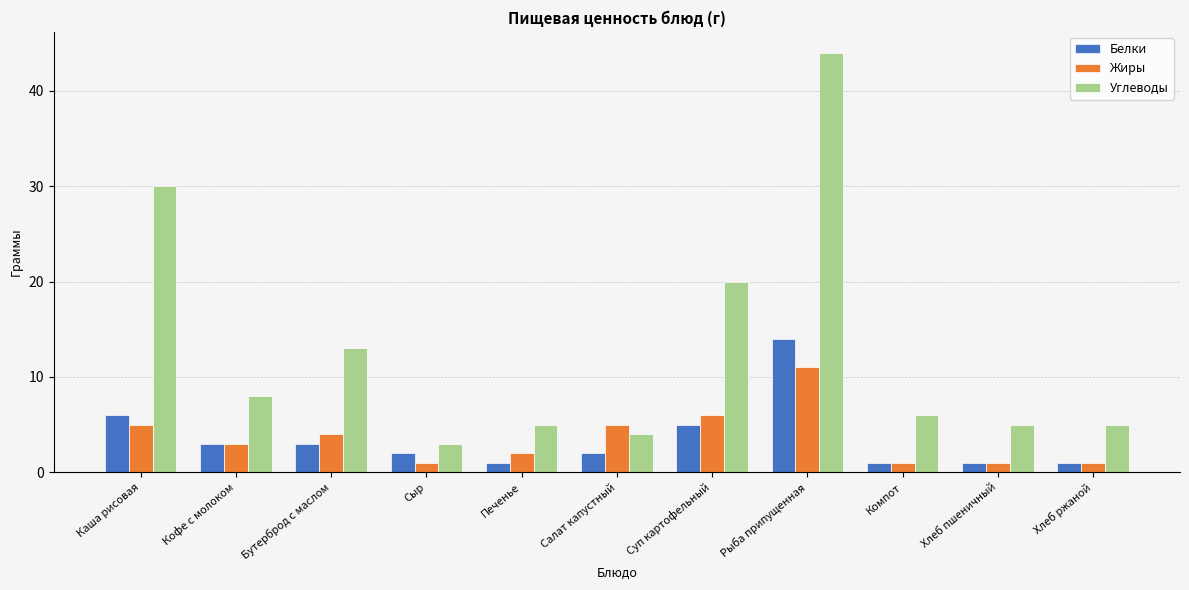

Count the number of data series in this chart.

3